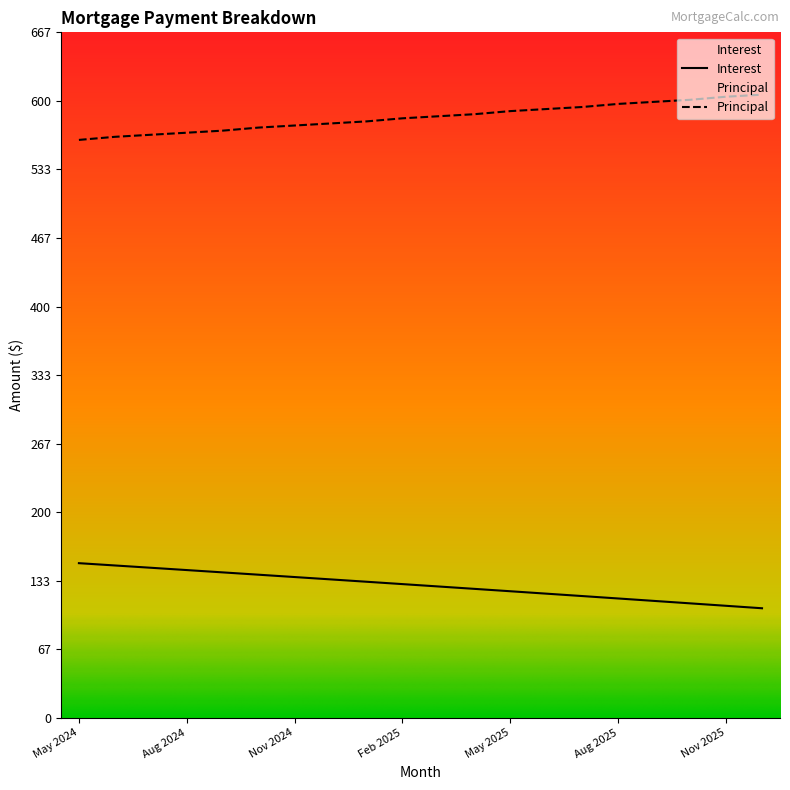

Rank the categories by Interest value from lowest to highest.

Dec 2025, Nov 2025, Oct 2025, Sep 2025, Aug 2025, Jul 2025, Jun 2025, May 2025, Apr 2025, Mar 2025, Feb 2025, Jan 2025, Dec 2024, Nov 2024, Oct 2024, Sep 2024, Aug 2024, Jul 2024, Jun 2024, May 2024